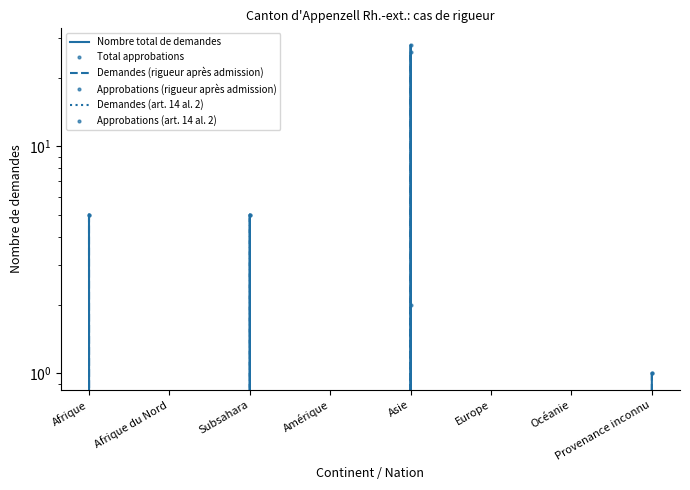

Reading left to right, what are all the values shown in this chart?

Nombre total de demandes: 5	0	5	0	28	0	0	1
Total approbations: 5	0	5	0	28	0	0	1
Demandes (rigueur après admission): 5	0	5	0	26	0	0	1
Approbations (rigueur après admission): 5	0	5	0	26	0	0	1
Demandes (art. 14 al. 2): 0	0	0	0	2	0	0	0
Approbations (art. 14 al. 2): 0	0	0	0	2	0	0	0